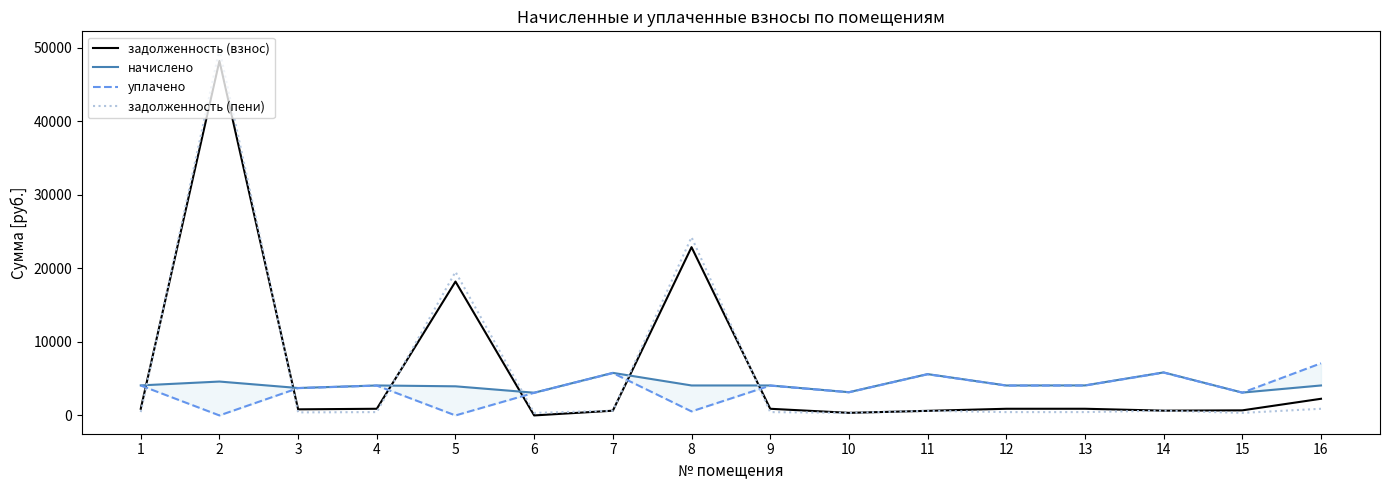

Which series has the largest total across all categories?

задолженность (пени)